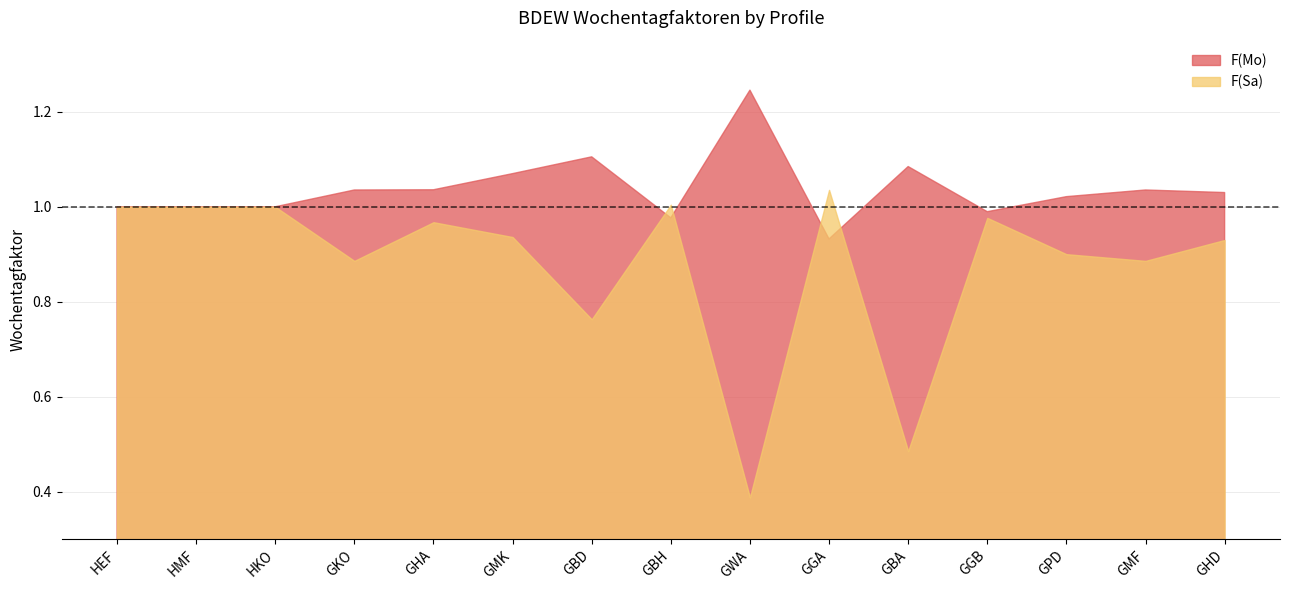

What is the maximum value for F(Sa)?

1.0